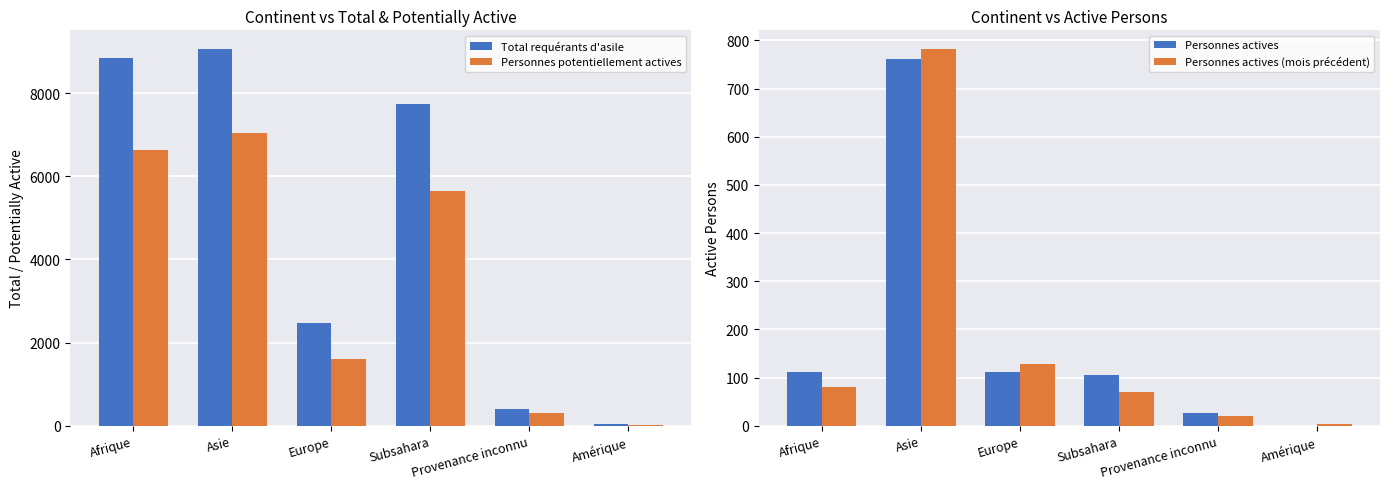

The value of Personnes actives at Europe is 170. True or false?

False